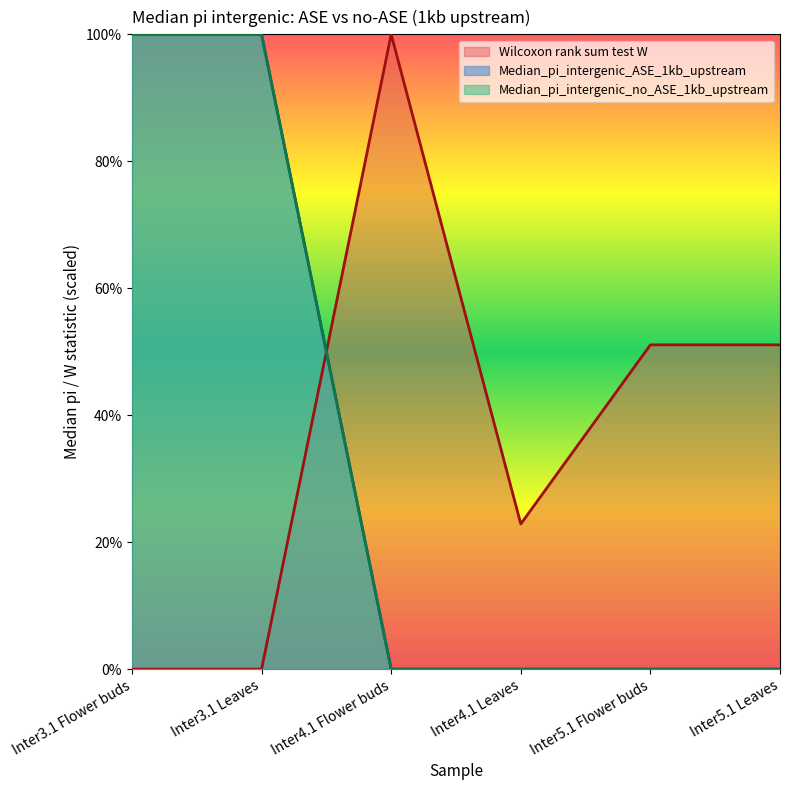

Which label corresponds to the smallest value in the chart?

Inter4.1 Flower buds